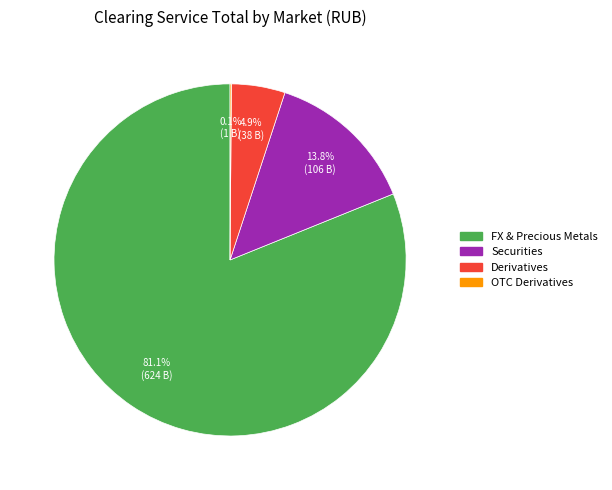

Does any single category account for the majority?

Yes